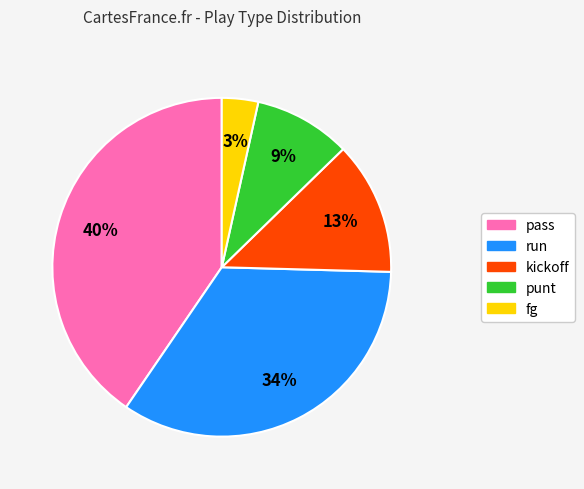

Combined, do run and pass account for over 50%?

Yes